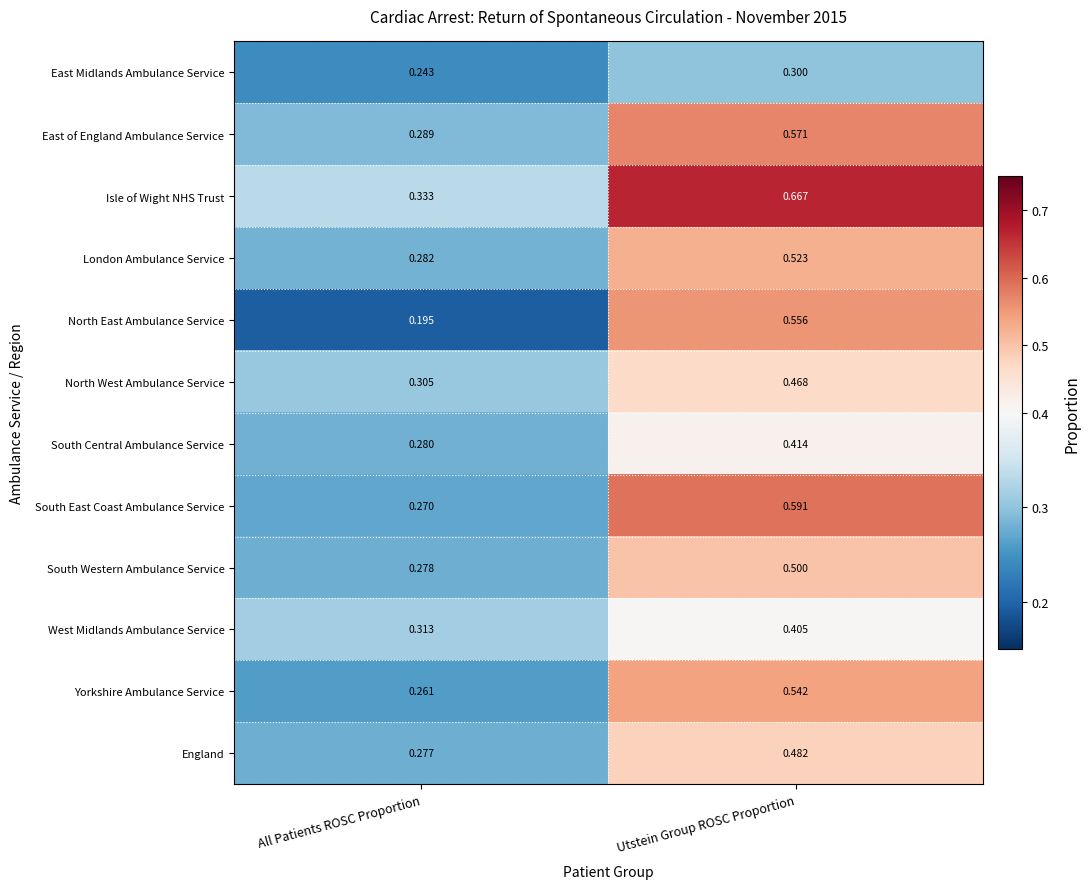

Rank the series at Utstein Group ROSC Proportion from highest to lowest value.

Isle of Wight NHS Trust, South East Coast Ambulance Service, East of England Ambulance Service, North East Ambulance Service, Yorkshire Ambulance Service, London Ambulance Service, South Western Ambulance Service, England, North West Ambulance Service, South Central Ambulance Service, West Midlands Ambulance Service, East Midlands Ambulance Service